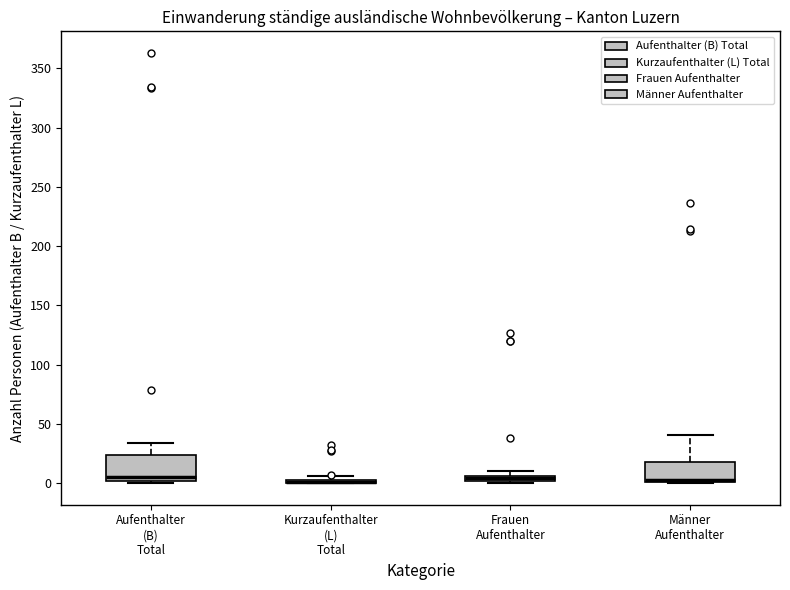

Where is the lower edge of the box for Aufenthalter (B) Total on the y-axis? The values are not printed on the chart, so give them approximately, as read against the axis.

0